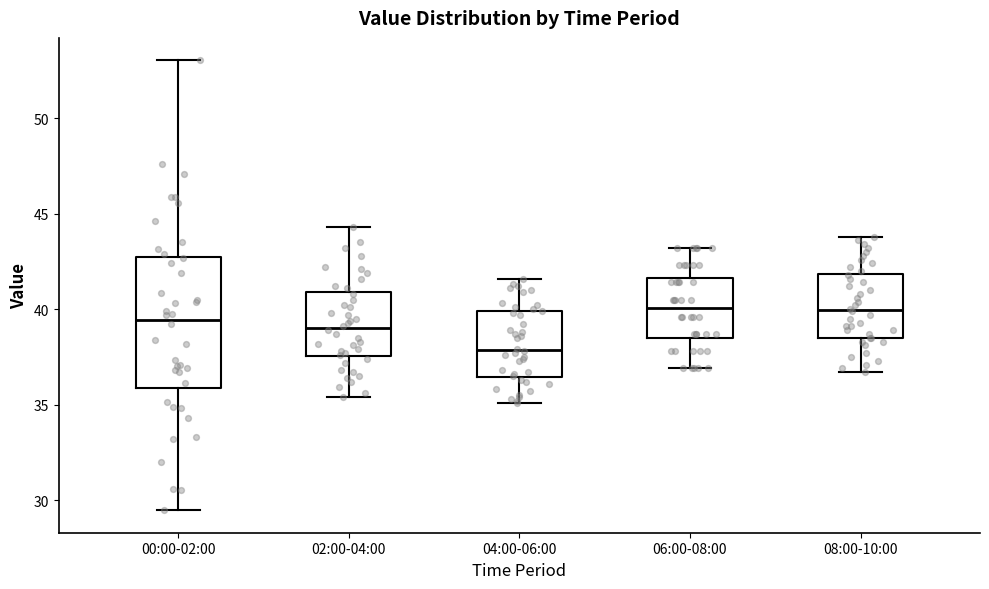

Where is the upper edge of the box for 02:00-04:00 on the y-axis? The values are not printed on the chart, so give them approximately, as read against the axis.

41.0